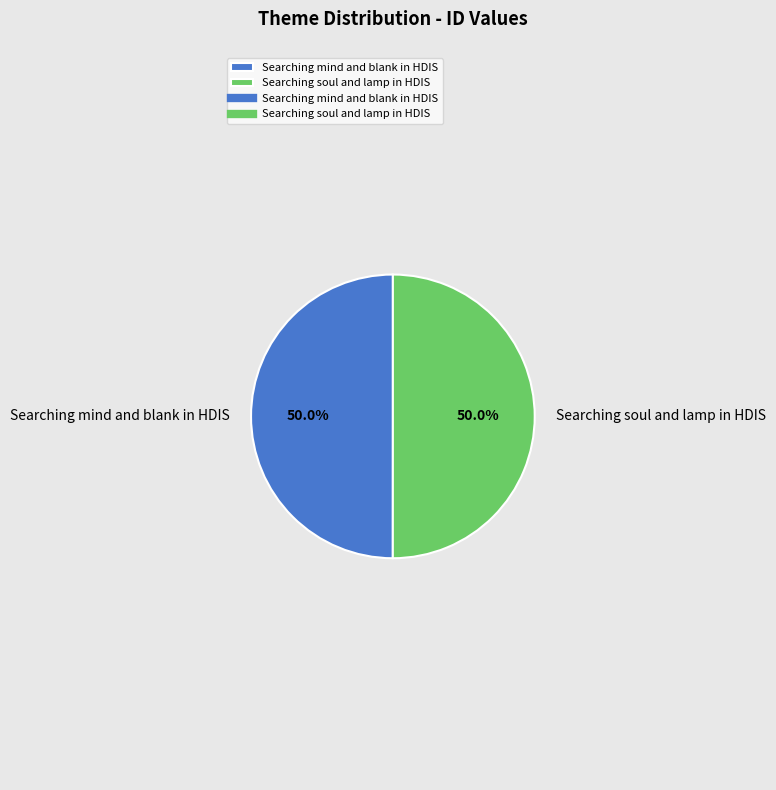

To the nearest percent, what is the combined percentage of Searching soul and lamp in HDIS and Searching mind and blank in HDIS?

100%